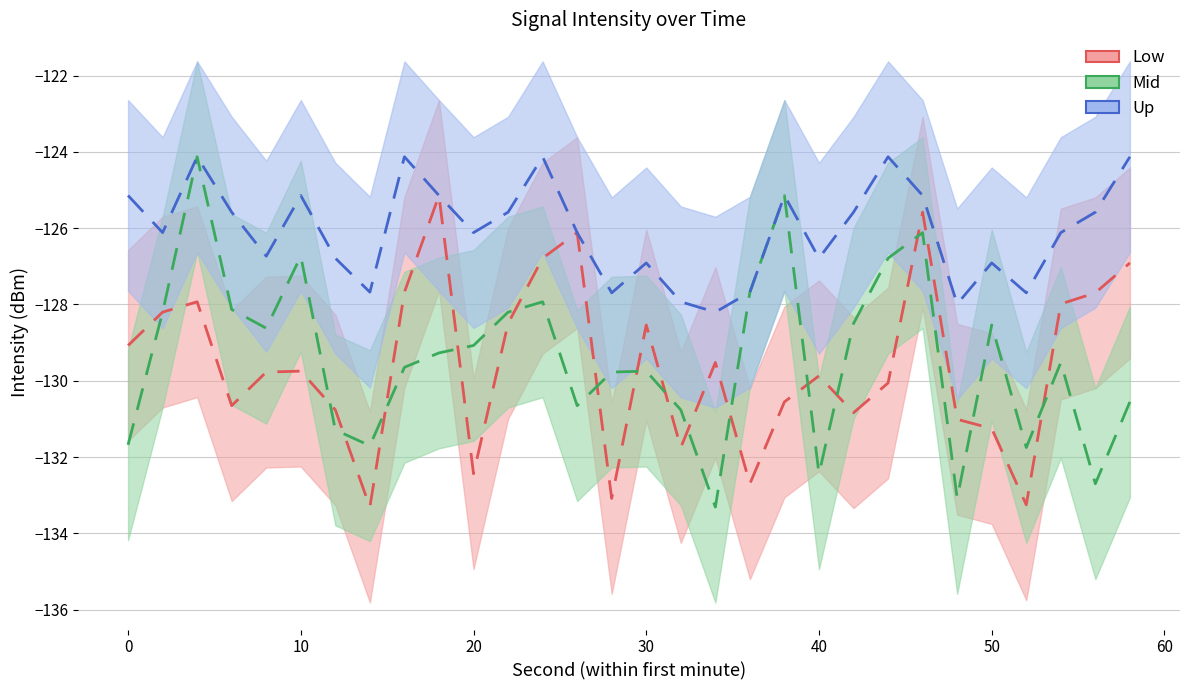

How many lines are shown in the chart?

3